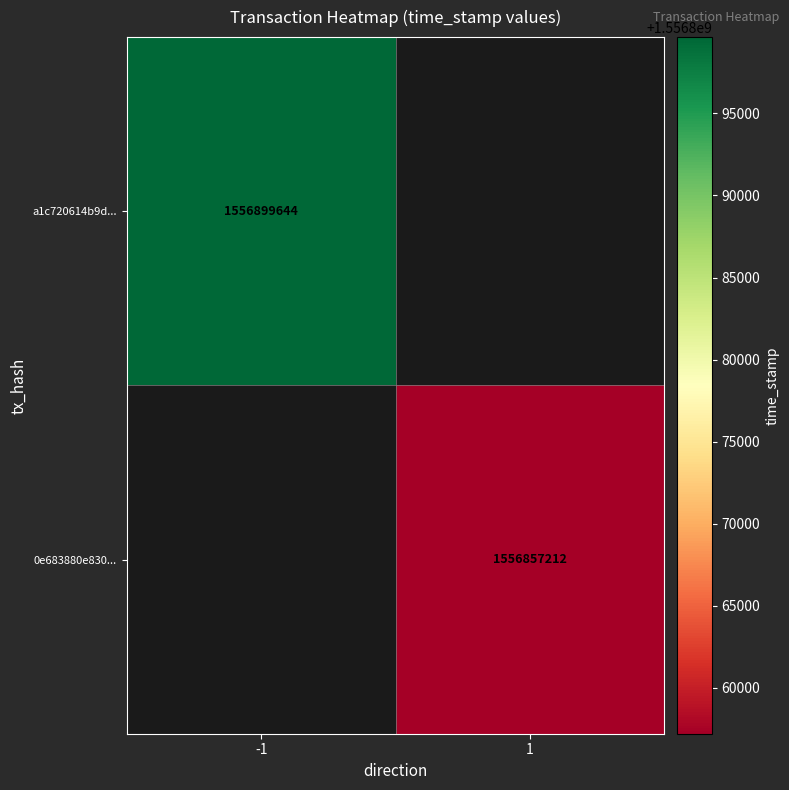

The value of 0e683880e830... at 1 is 1556857212. True or false?

True